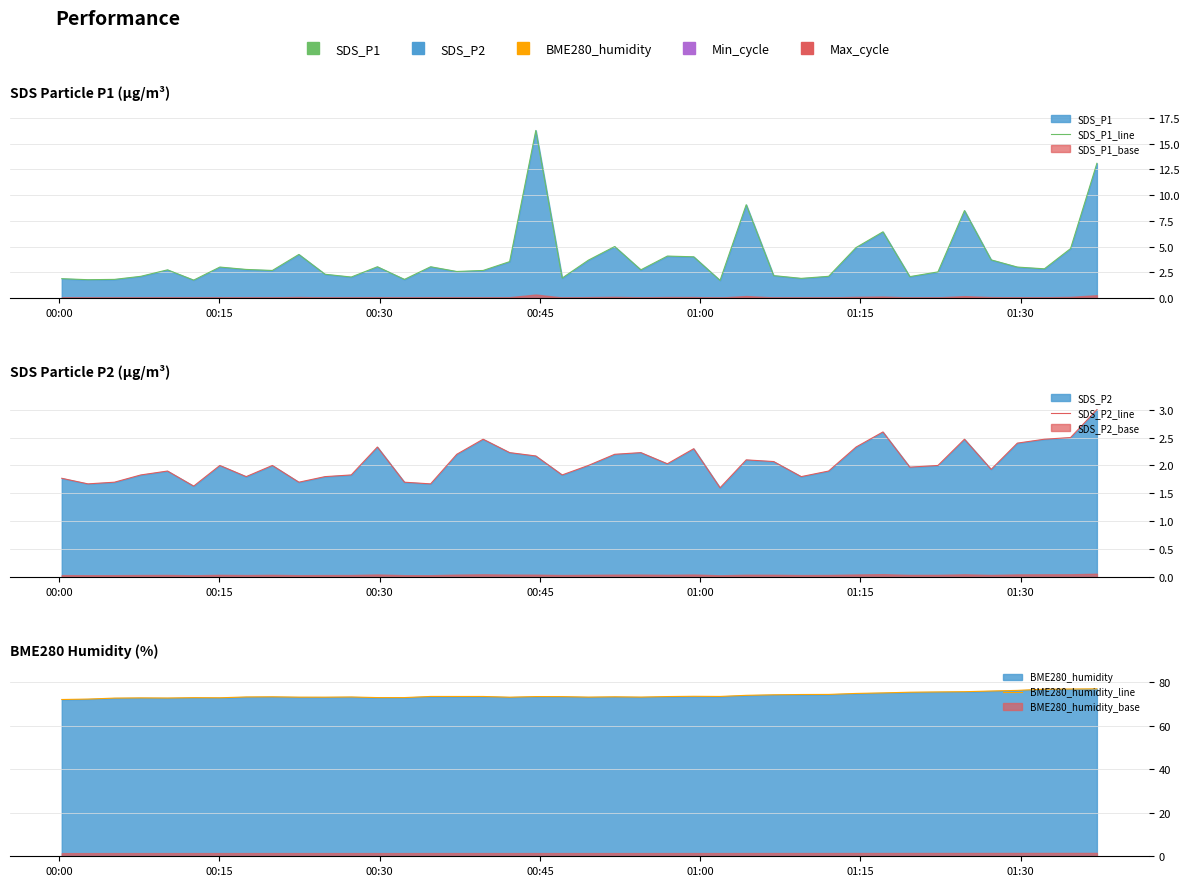

How many values in the BME280_humidity_line series are below 73?

9